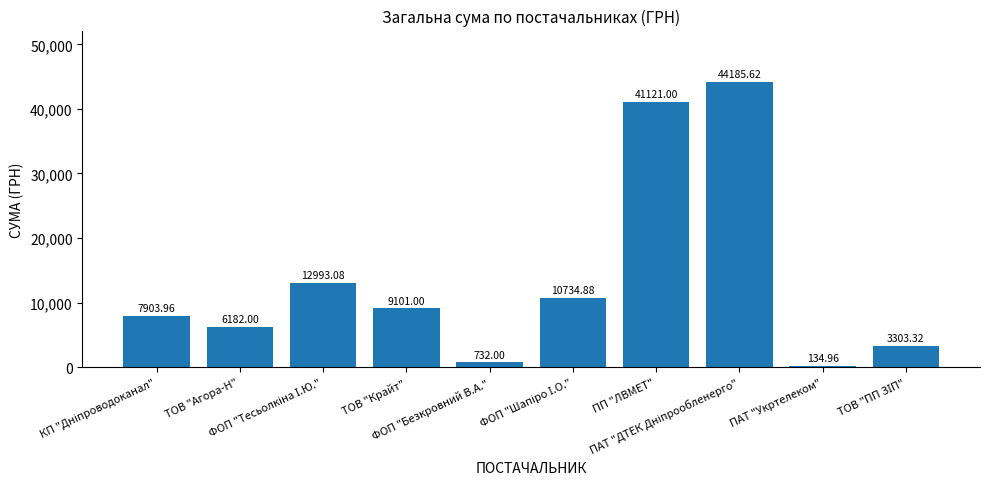

True or false: the data shows 7904.0 at КП "Дніпроводоканал".

True